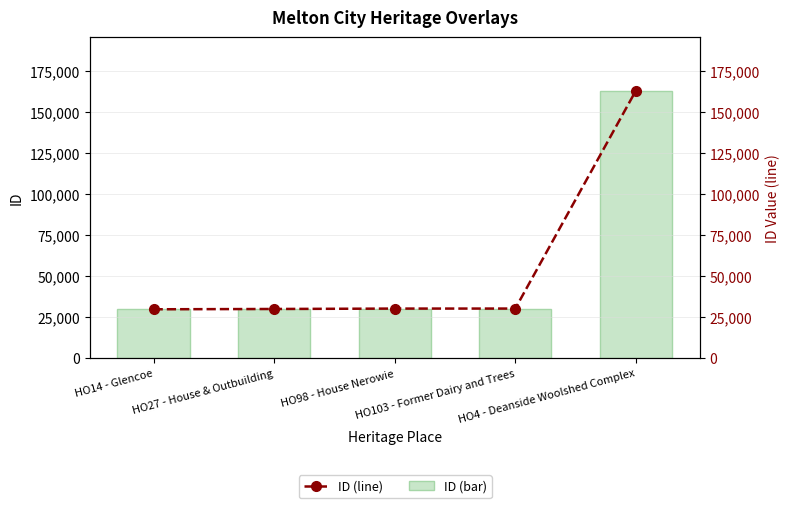

Reading right to left, list all the values displayed in this chart.

ID: HO4 - Deanside Woolshed Complex=162933	HO103 - Former Dairy and Trees=30232	HO98 - House Nerowie=30220	HO27 - House & Outbuilding=29979	HO14 - Glencoe=29797
ID (line): HO4 - Deanside Woolshed Complex=162933	HO103 - Former Dairy and Trees=30232	HO98 - House Nerowie=30220	HO27 - House & Outbuilding=29979	HO14 - Glencoe=29797